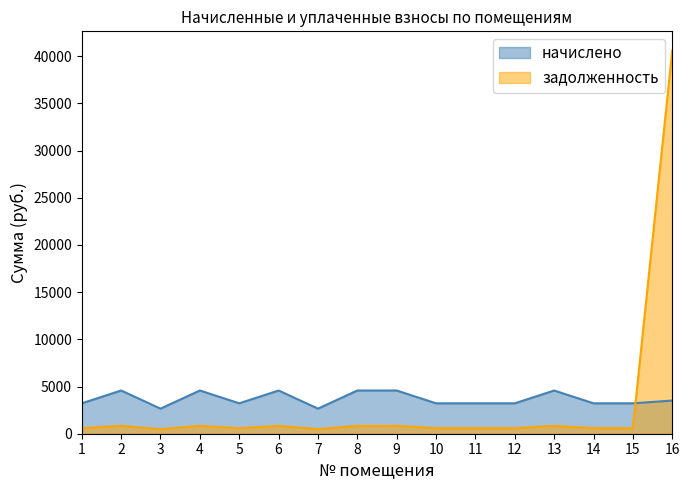

After their last crossing, which series has the higher values: задолженность or начислено?

задолженность